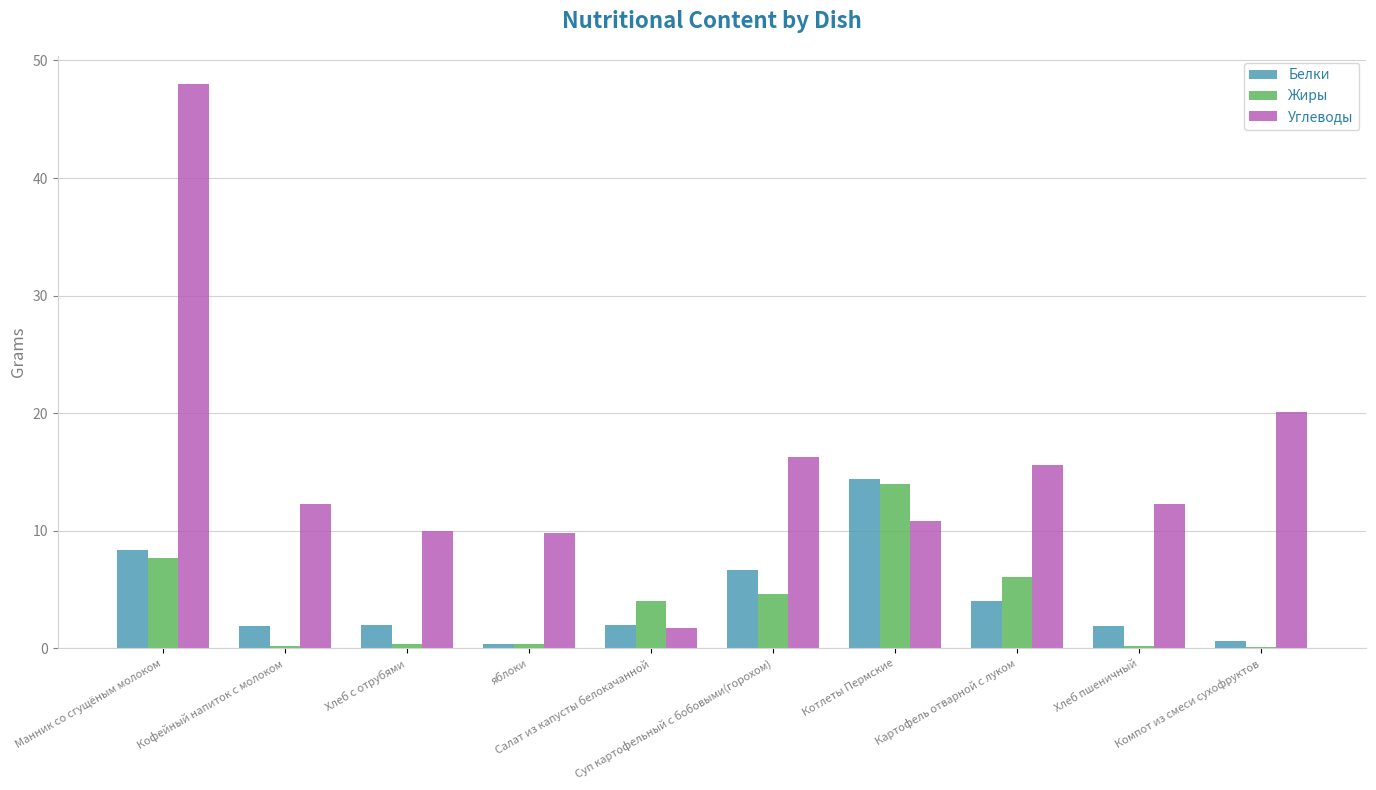

Between Манник со сгущёным молоком and Хлеб пшеничный, which series saw the biggest shift?

Углеводы